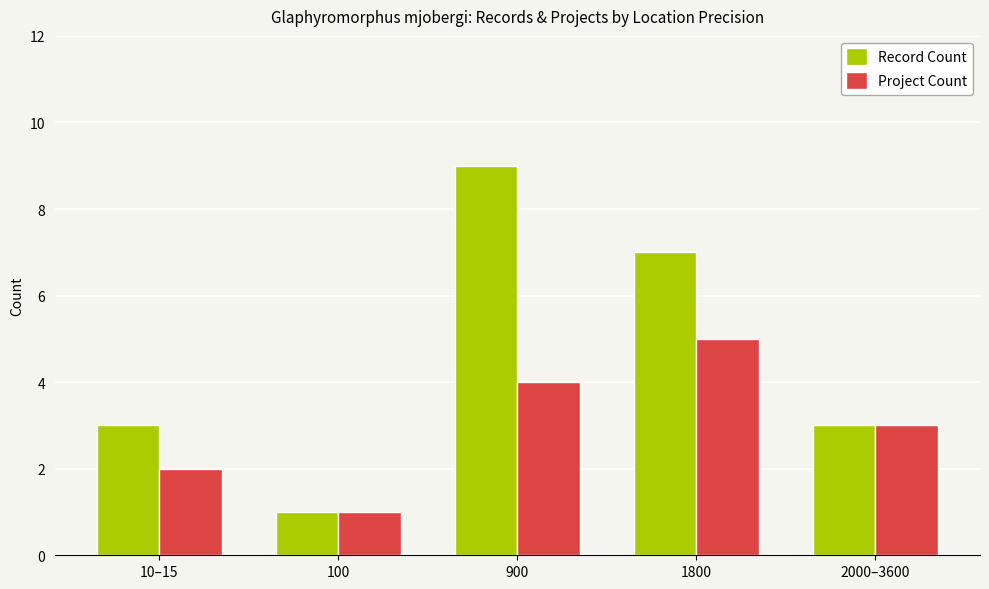

Does the chart contain stacked bars?

No